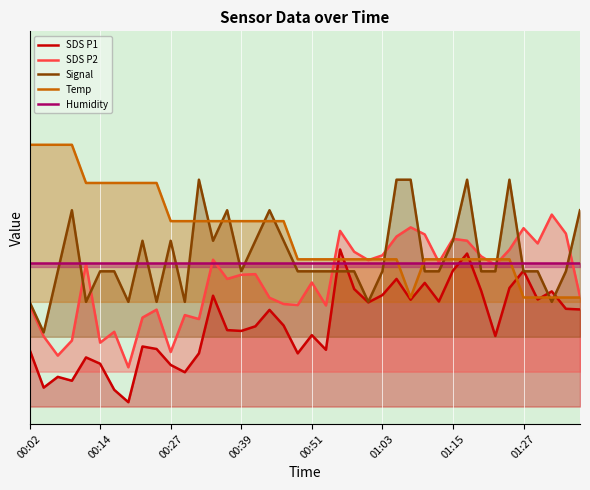

At how many categories does at least one series exceed 0?

40